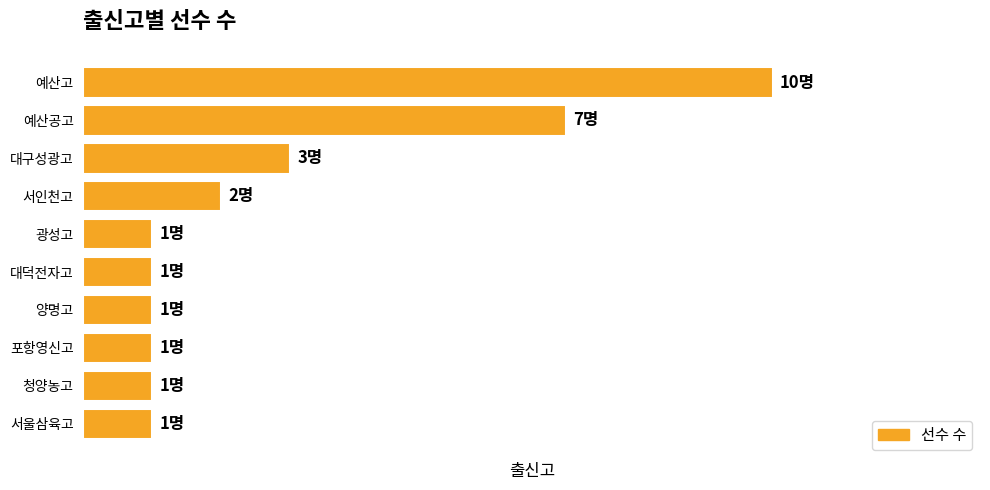

Does the chart contain any negative values?

No